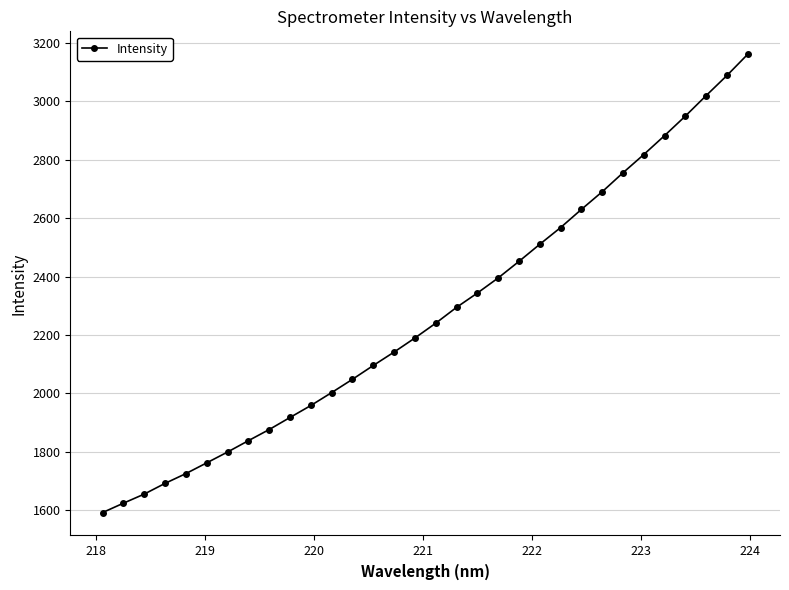

What is the greatest value displayed?

3160.4